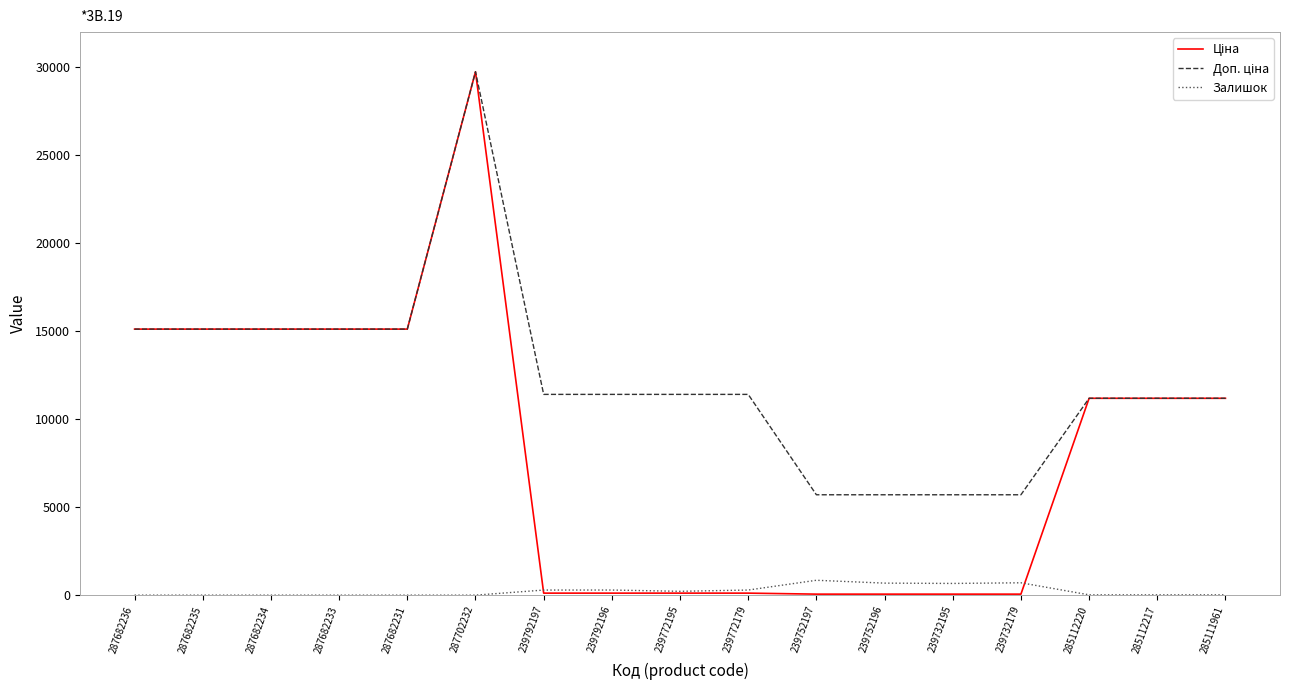

At which category is the sum across all series the highest?

287702232